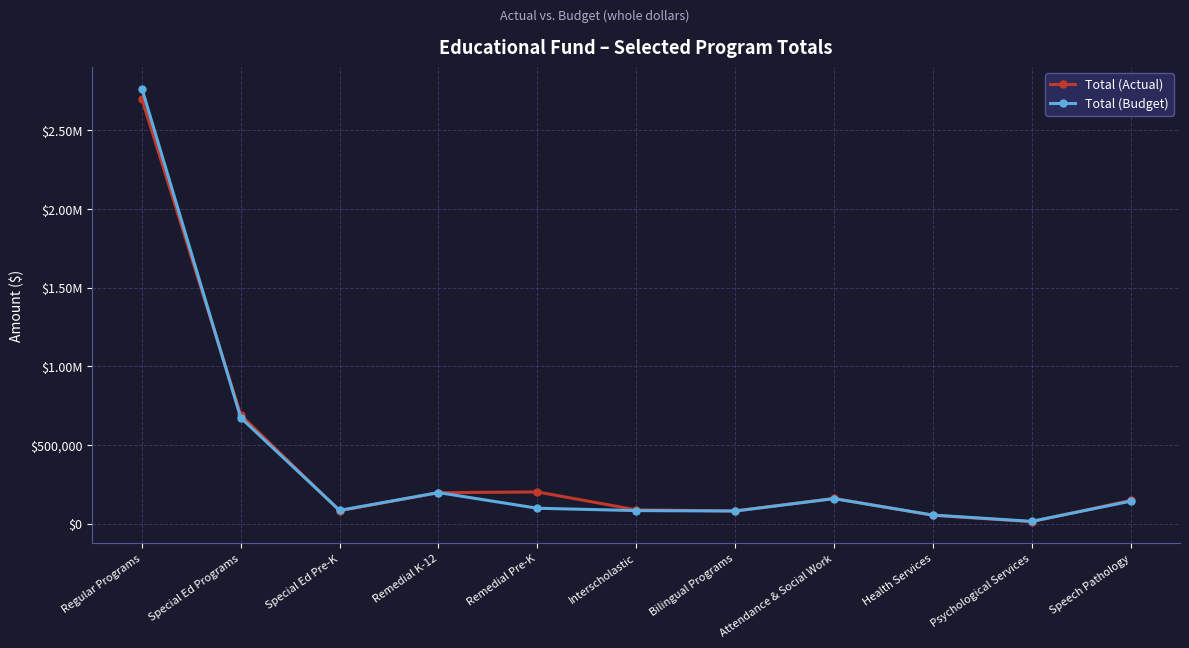

Which series changed the most between Special Ed Programs and Bilingual Programs?

Total (Actual)